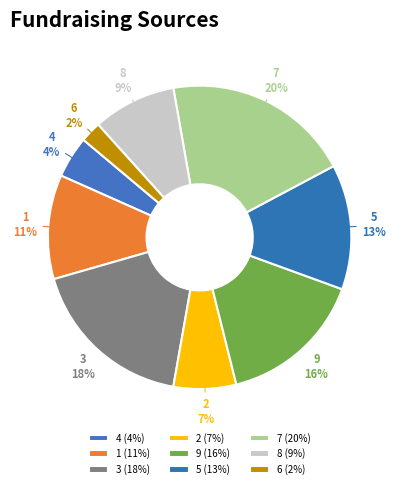

Is there any slice that represents more than half of the pie?

No